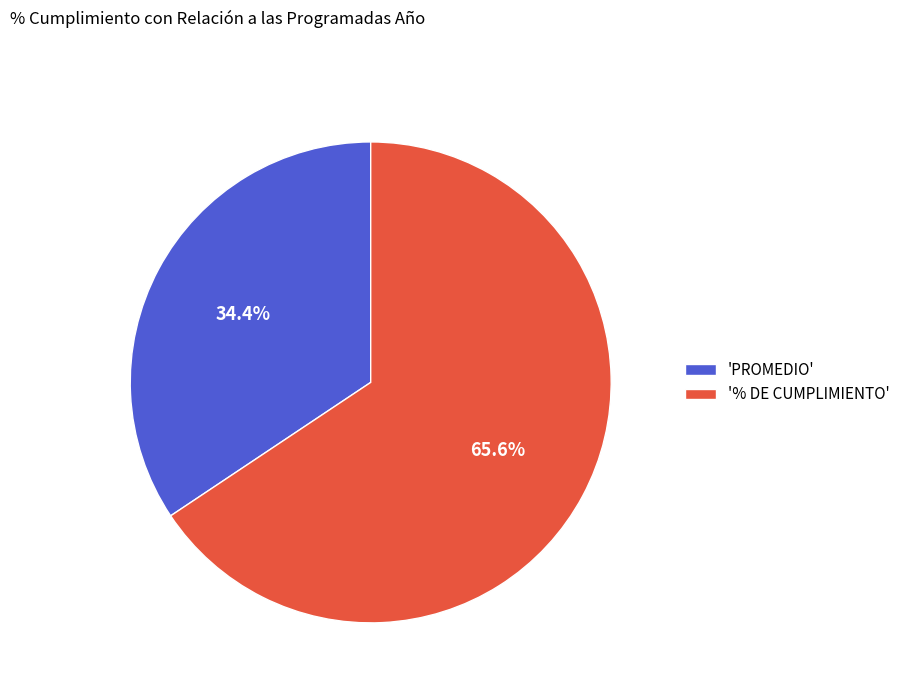

Does 'PROMEDIO' represent more than half of the total?

No